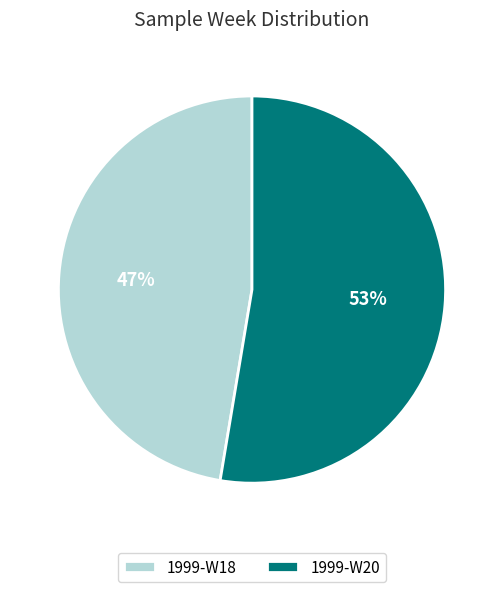

Which slice represents more than half of the pie?

1999-W20